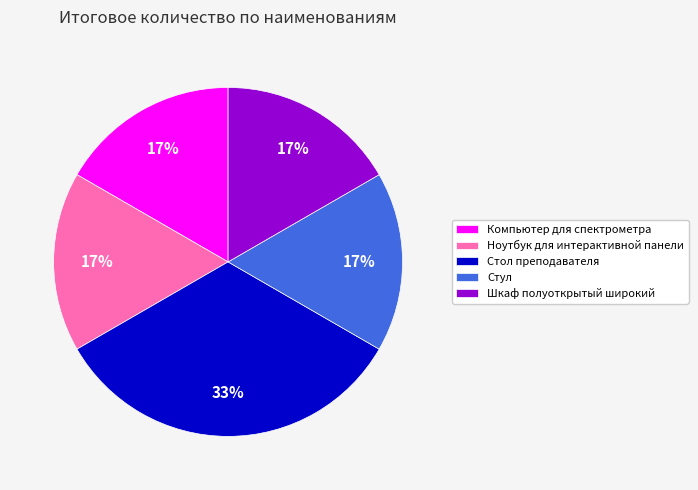

True or false: Стол преподавателя accounts for 33% of the total.

True